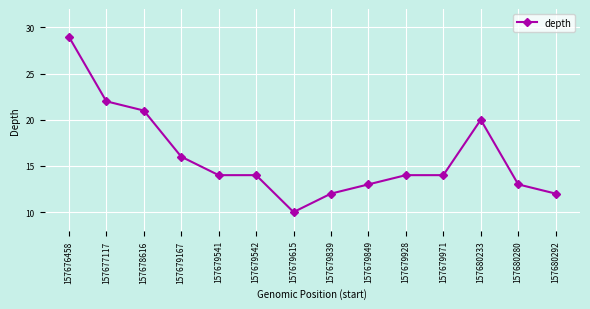

Where does the data first go above 14?

157676458